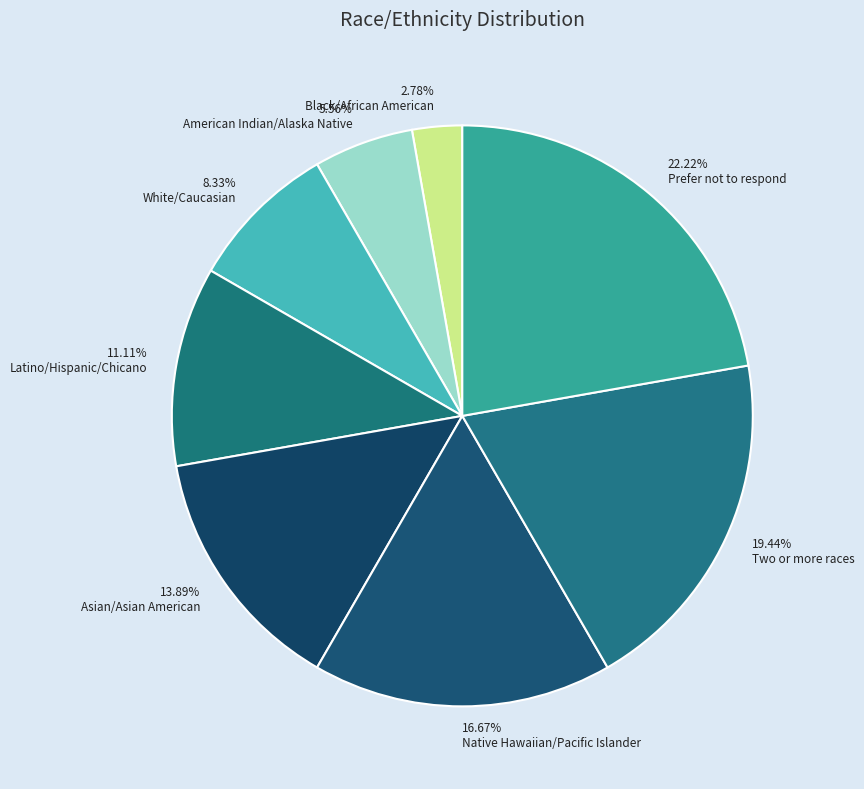

To the nearest percent, what percentage of the pie is Latino/Hispanic/Chicano?

11%